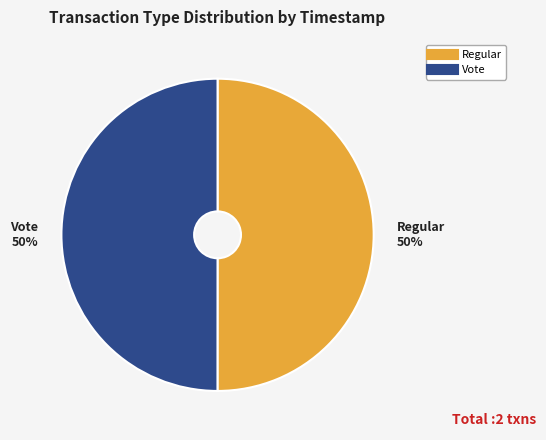

Do Regular and Vote together represent more than half of the pie?

Yes